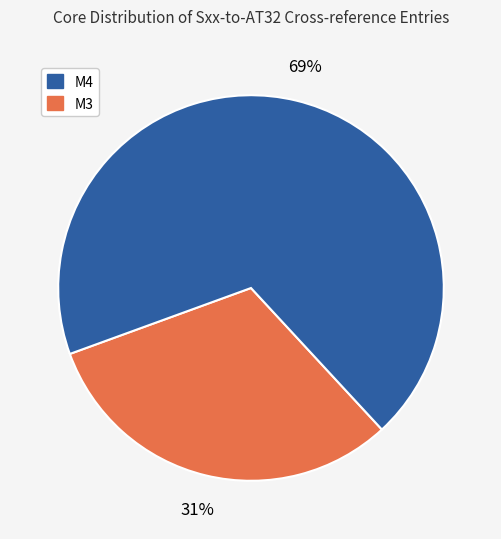

To the nearest percent, what is the average slice percentage?

50%